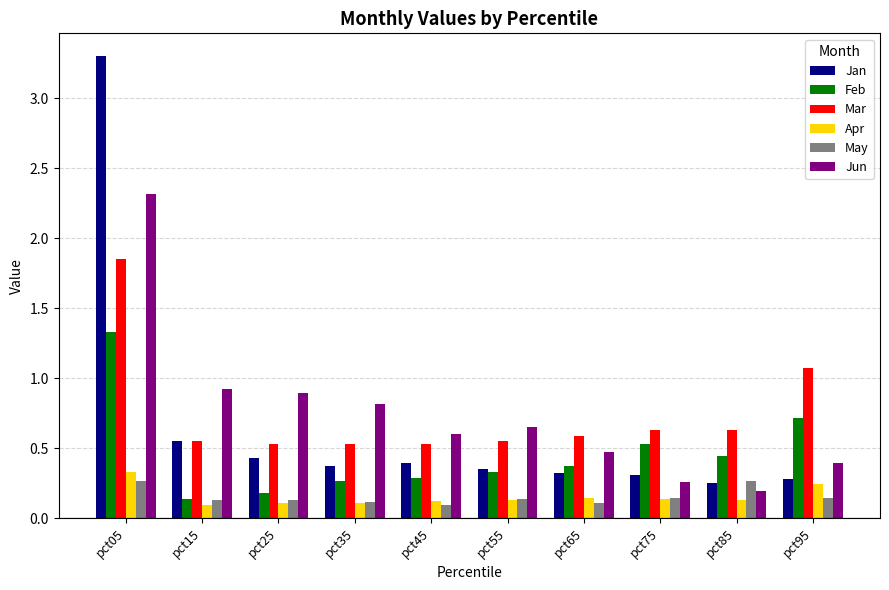

Which category has the highest value in the Feb series?

pct05